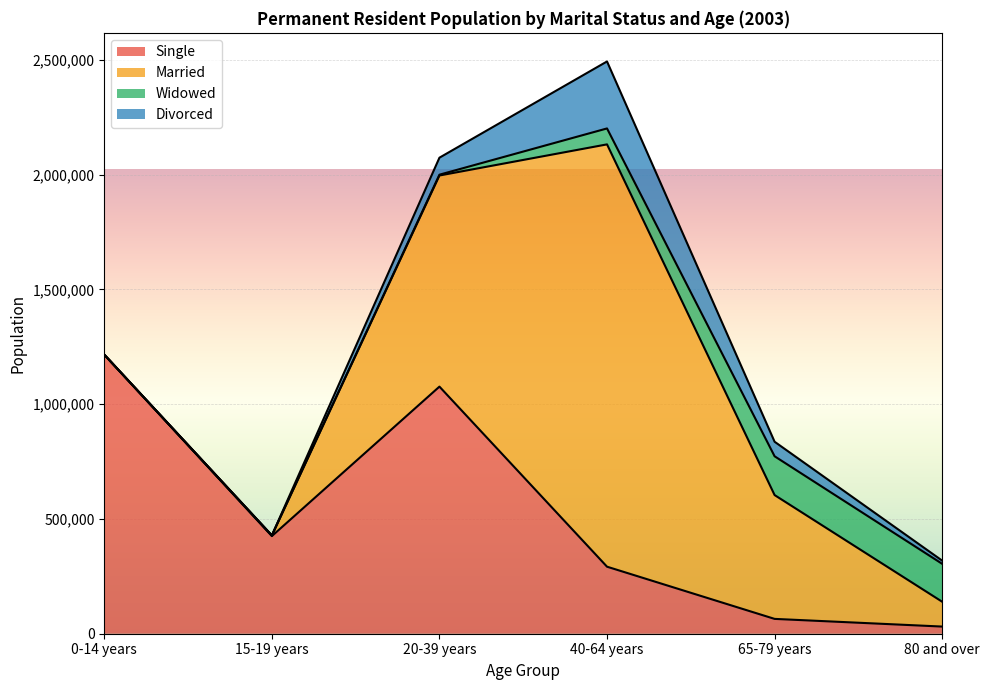

Does the chart display data point markers on the line(s)?

No